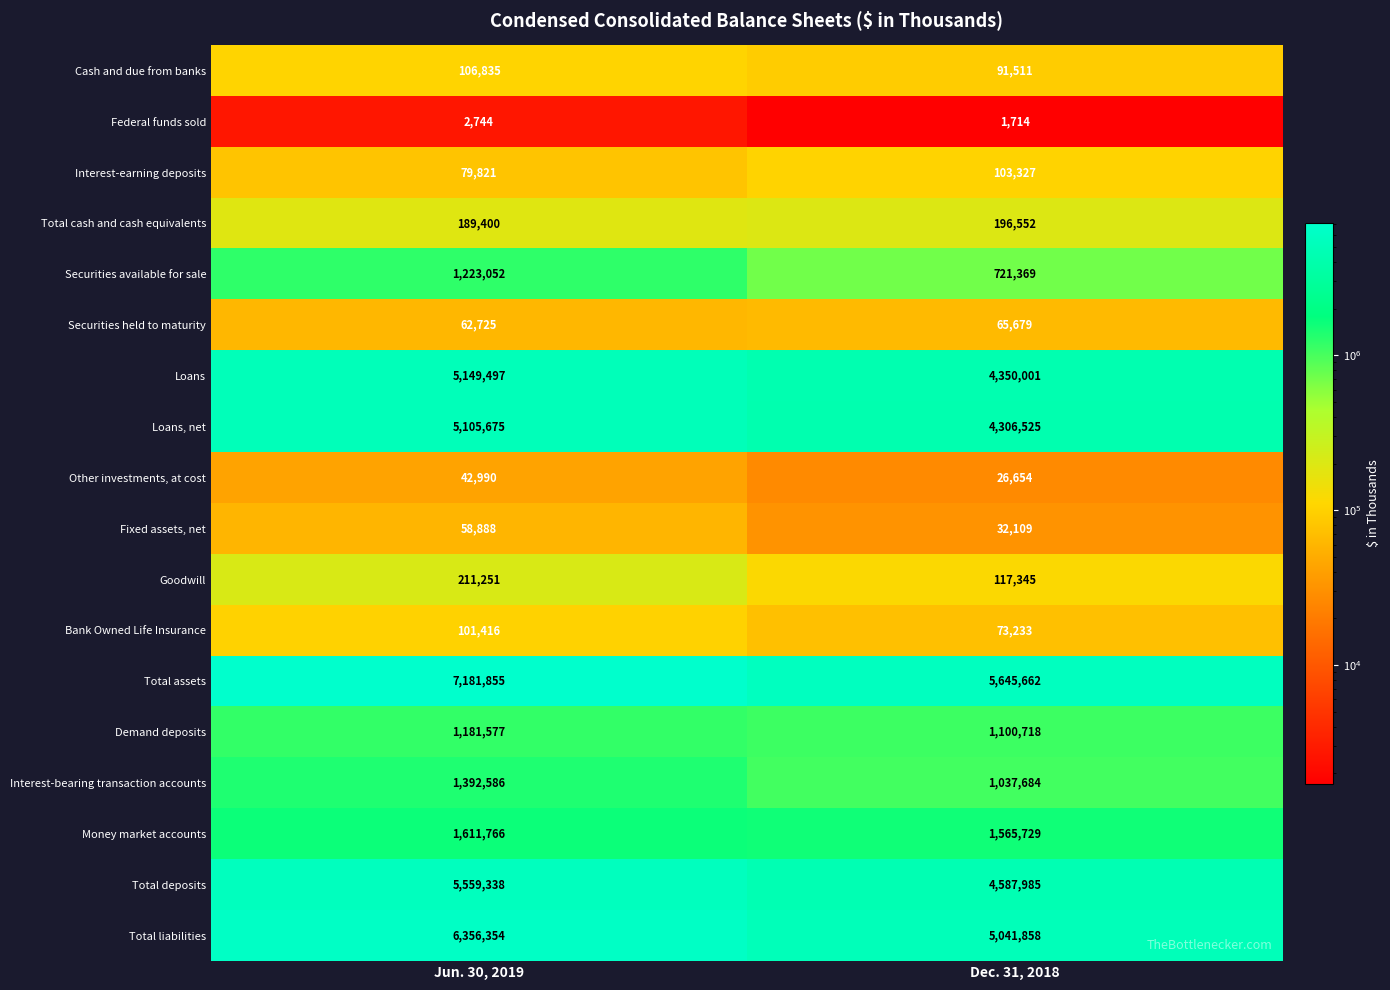

Which category has the highest value across all series?

Jun. 30, 2019